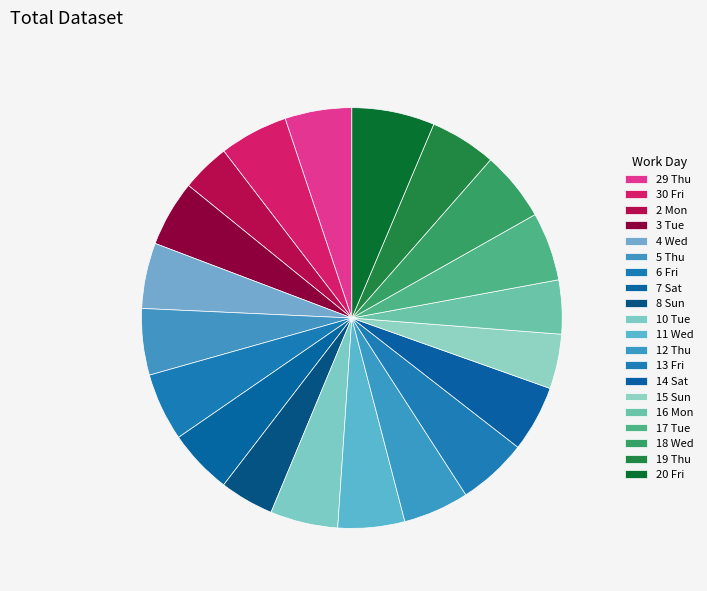

To the nearest percent, what is the difference between the largest and smallest slice percentages?

3%